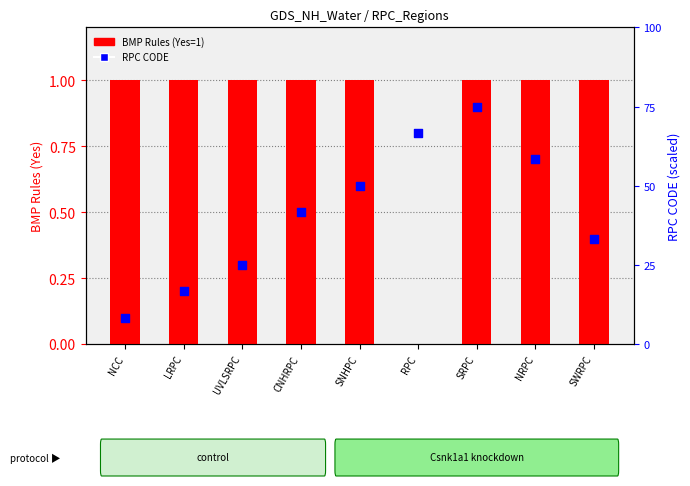

Which series has the largest total across all categories?

RPC CODE